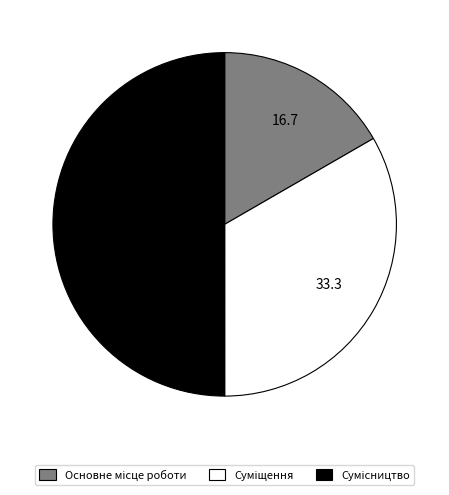

The Сумісництво slice represents 50% of the pie. True or false?

True